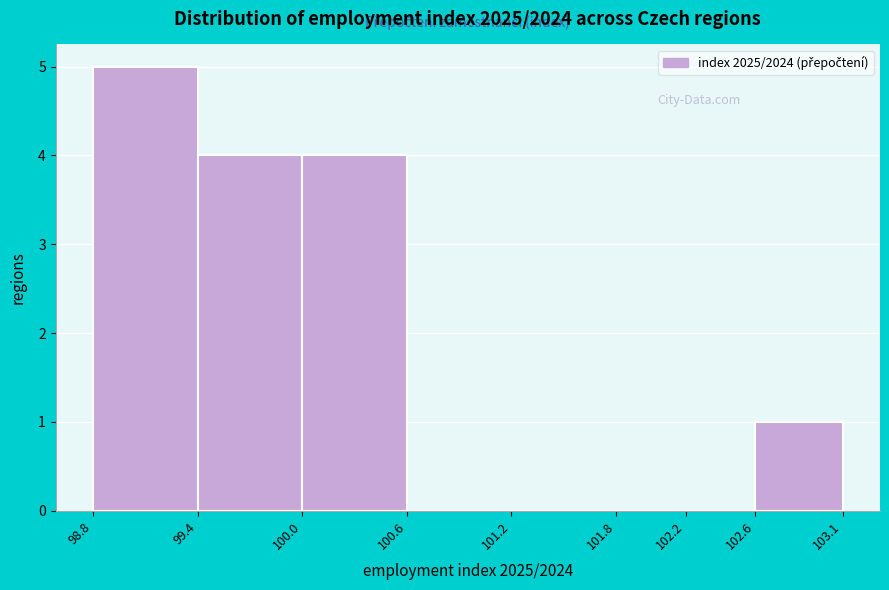

Over which range of the x-axis is the bar tallest?

98.8 to 99.4